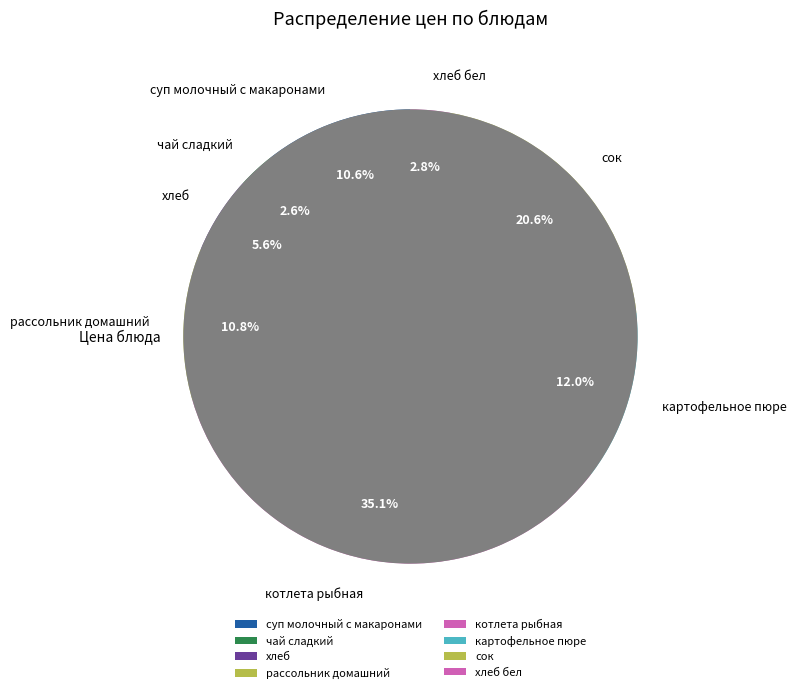

To the nearest percent, what portion does рассольник домашний represent?

11%